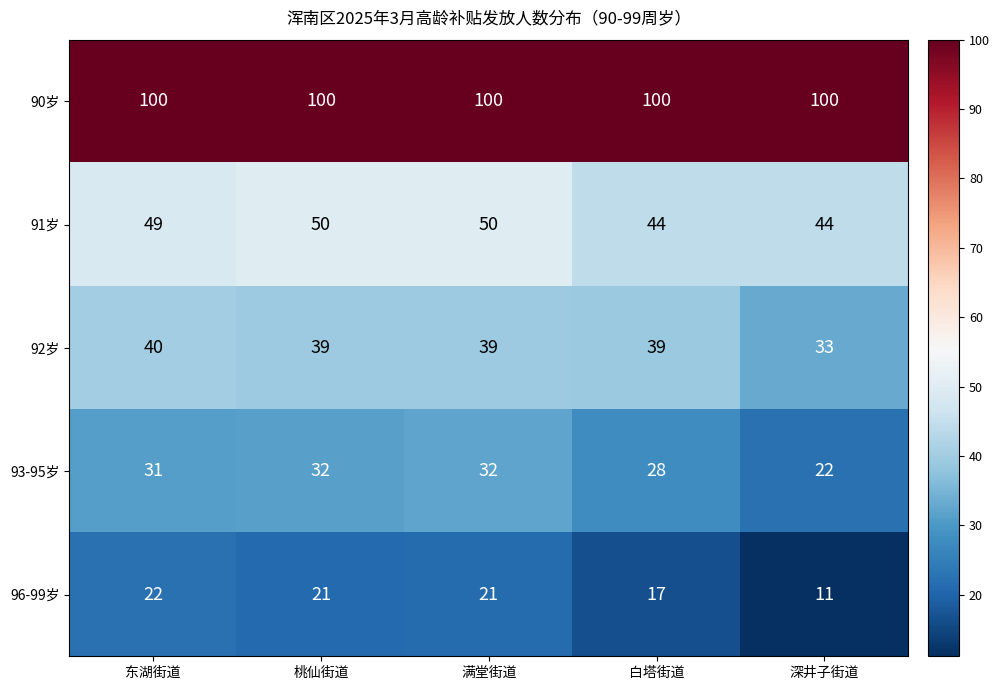

What is the approximate value of 96-99岁 at 东湖街道, to the nearest 10?

20